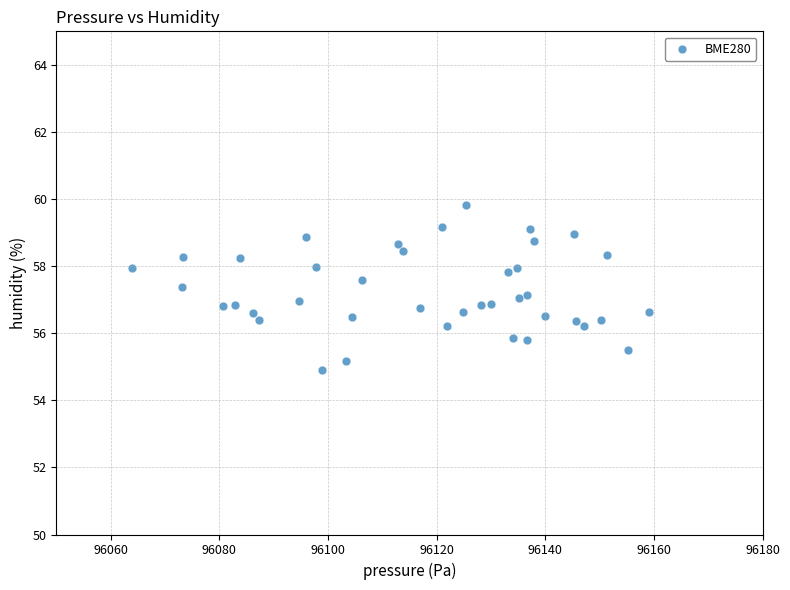

What is the range of X values (max minus min)?

95.2